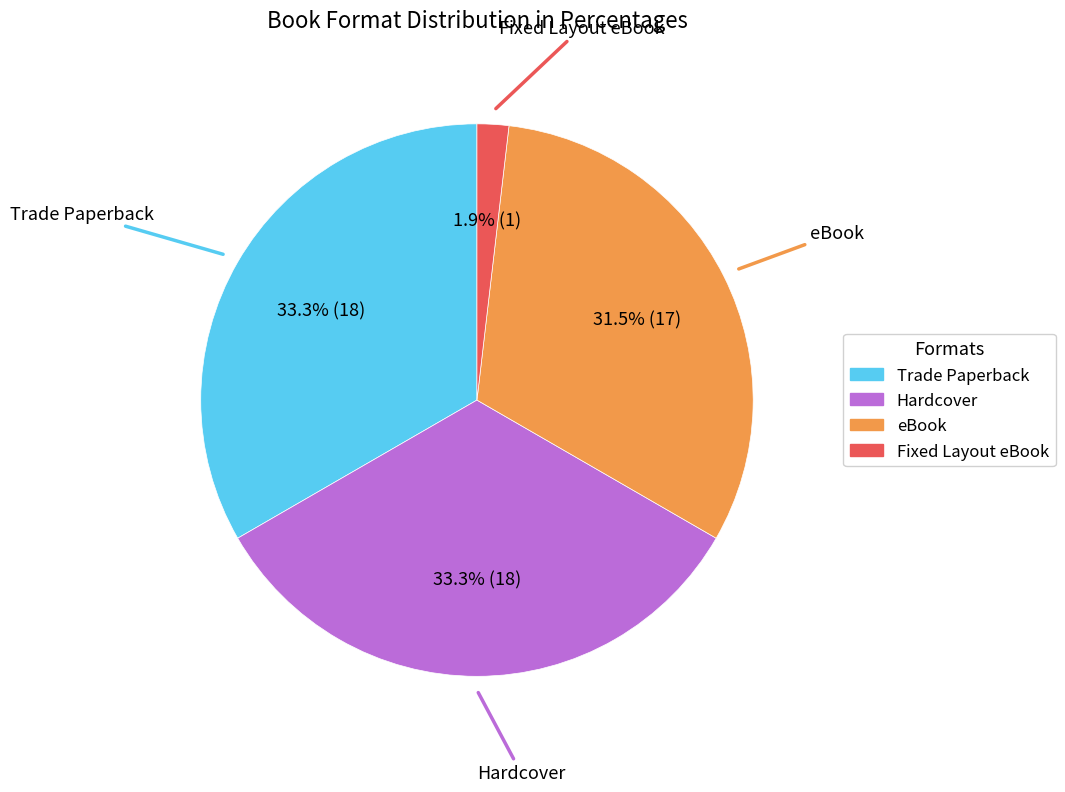

Is there a majority slice in this chart?

No